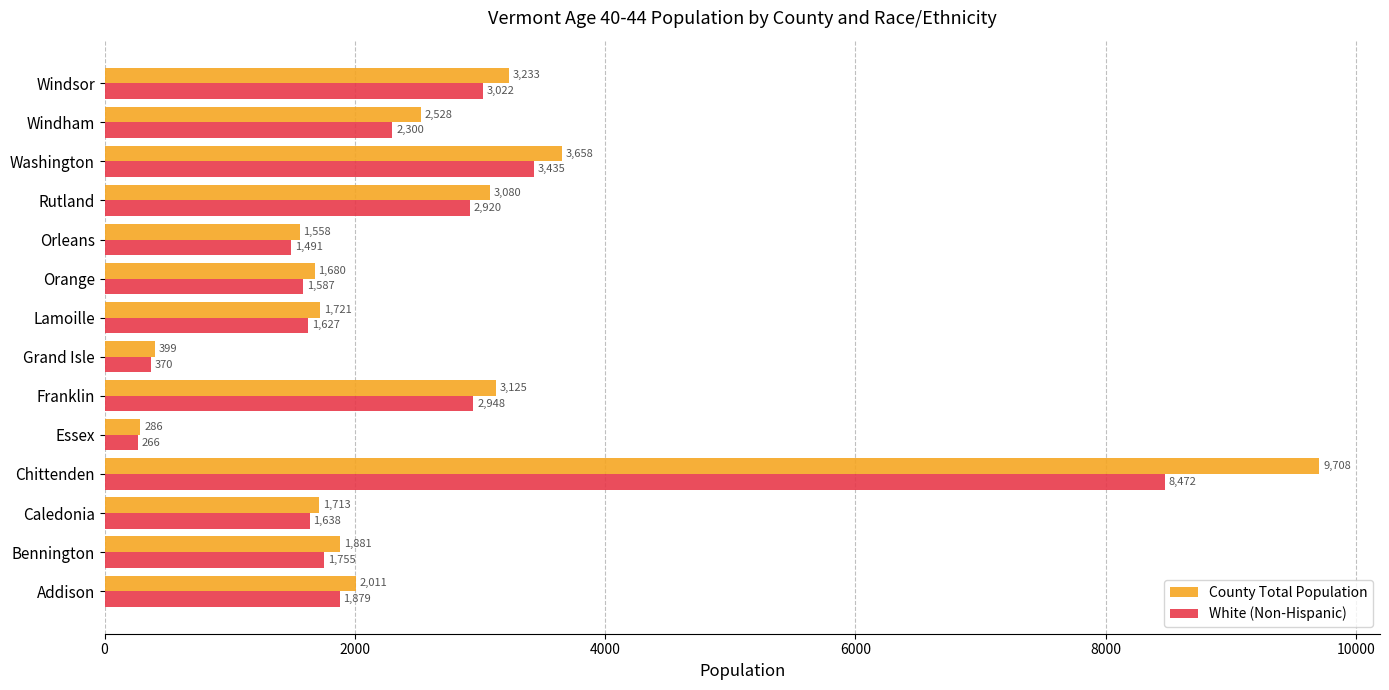

Is it true that County Total Population equals 3658 at Washington?

True